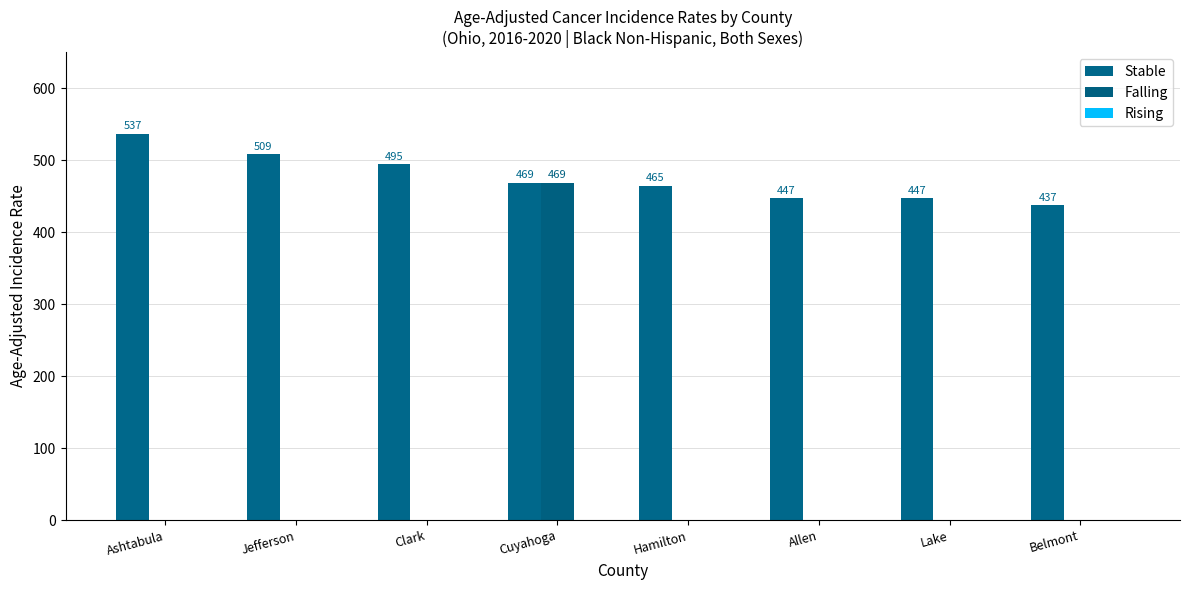

What is the maximum value shown in the chart?

536.9